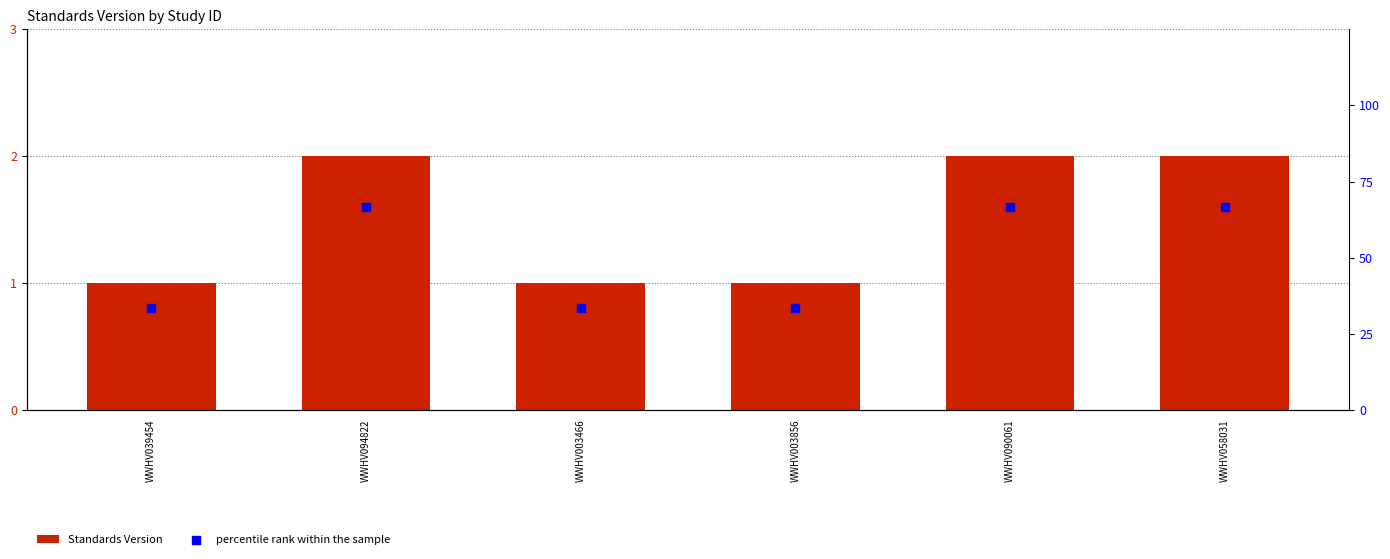

At which category is the sum across all series the highest?

WWHV094822